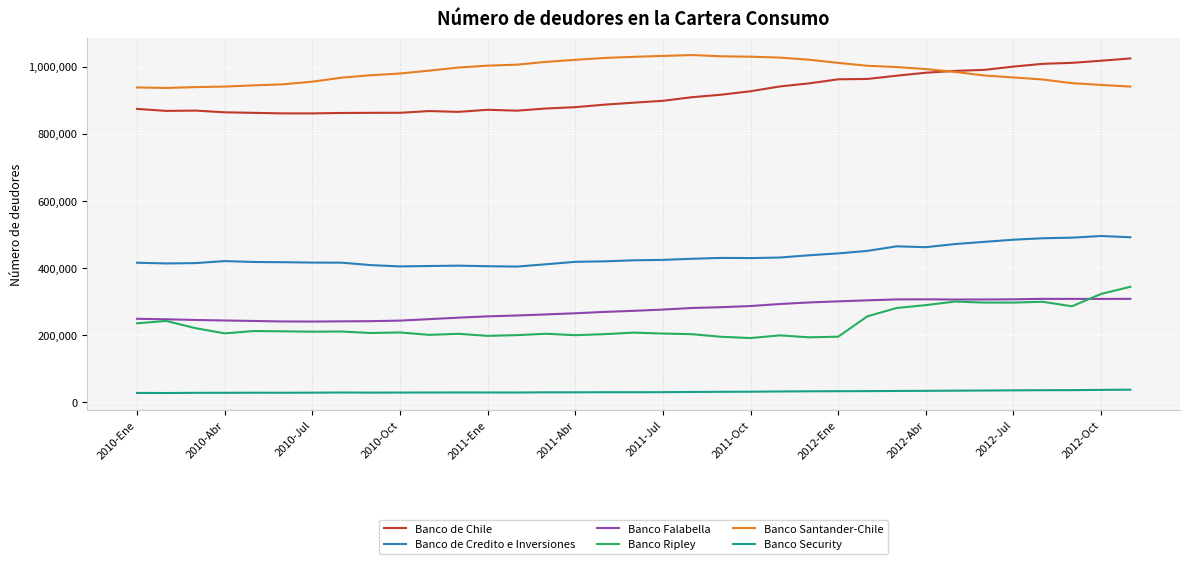

Which series has the largest total across all categories?

Banco Santander-Chile